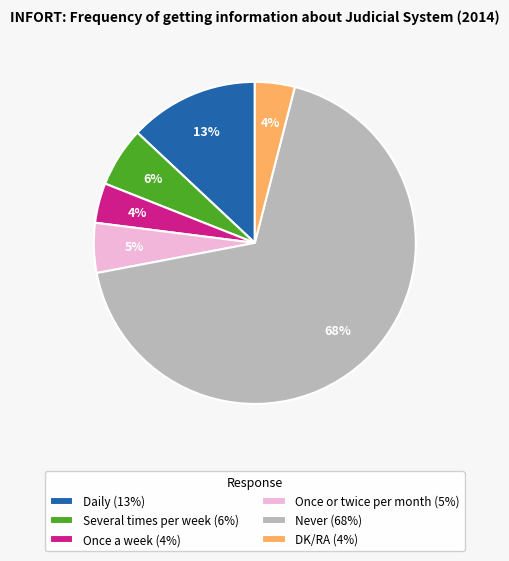

Is there a majority slice in this chart?

Yes